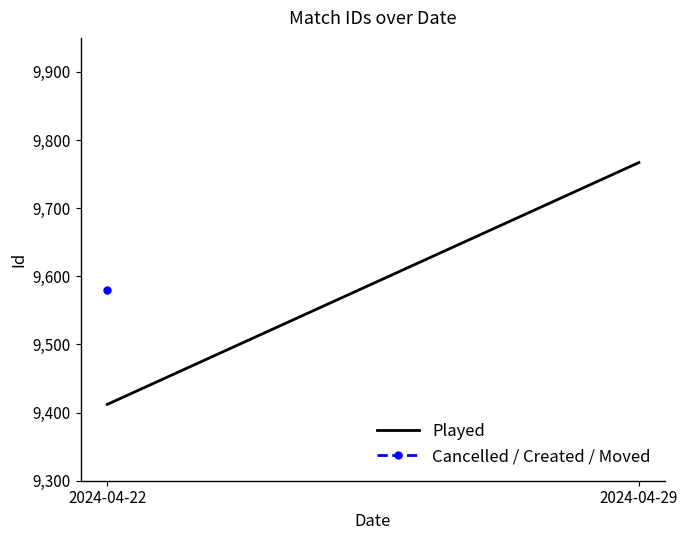

List the labels in order of value, smallest first.

2024-04-22, 2024-04-29